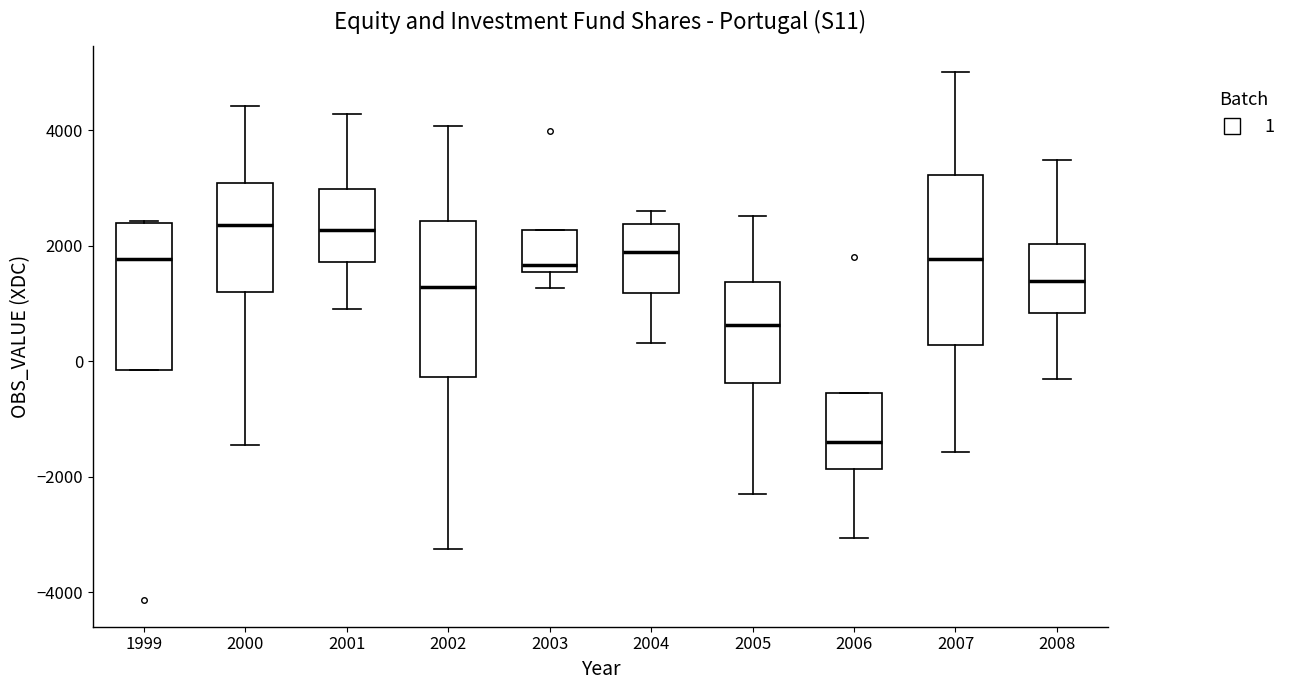

Reading left to right, read every box against the y-axis: the position of its median line, the range the box covers, and the ends of its whiskers. The values are not printed on the chart, so give them approximately, as read against the axis.

1999: median 1800, box -200 to 2400, whiskers -200 to 2400
2000: median 2400, box 1200 to 3000, whiskers -1400 to 4400
2001: median 2200, box 1800 to 3000, whiskers 1000 to 4200
2002: median 1200, box -200 to 2400, whiskers -3200 to 4000
2003: median 1600 (just above the box's lower edge), box 1600 to 2200, whiskers 1200 to 2200
2004: median 1800, box 1200 to 2400, whiskers 400 to 2600
2005: median 600, box -400 to 1400, whiskers -2200 to 2600
2006: median -1400, box -1800 to -600, whiskers -3000 to -600
2007: median 1800, box 200 to 3200, whiskers -1600 to 5000
2008: median 1400, box 800 to 2000, whiskers -400 to 3400